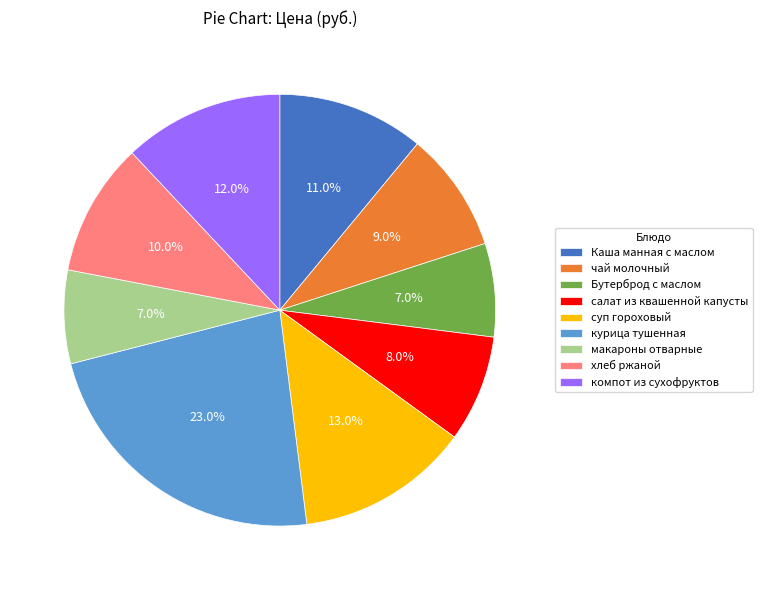

Which category has the biggest portion of the pie?

курица тушенная